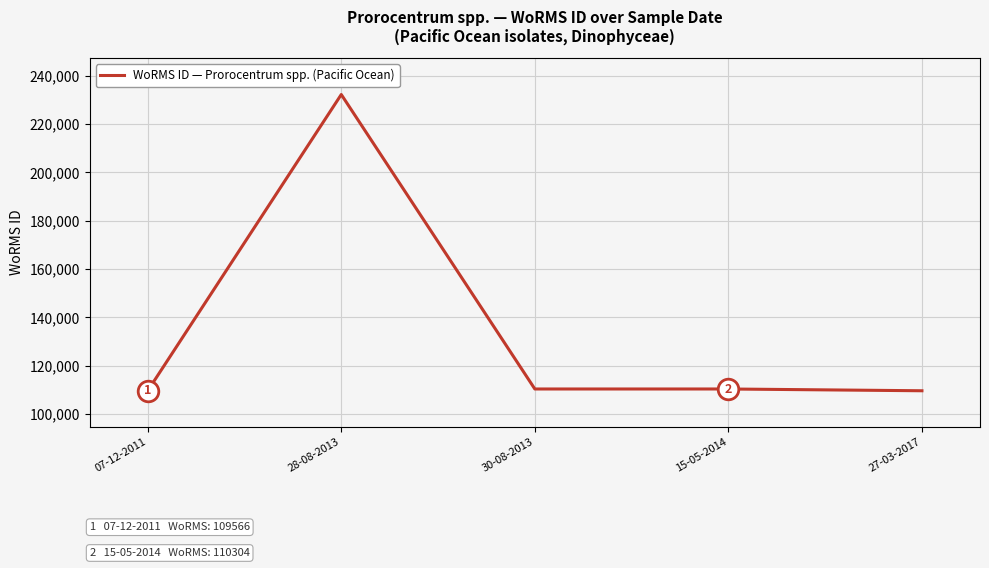

What is the change in value from 07-12-2011 to 28-08-2013?

+122738